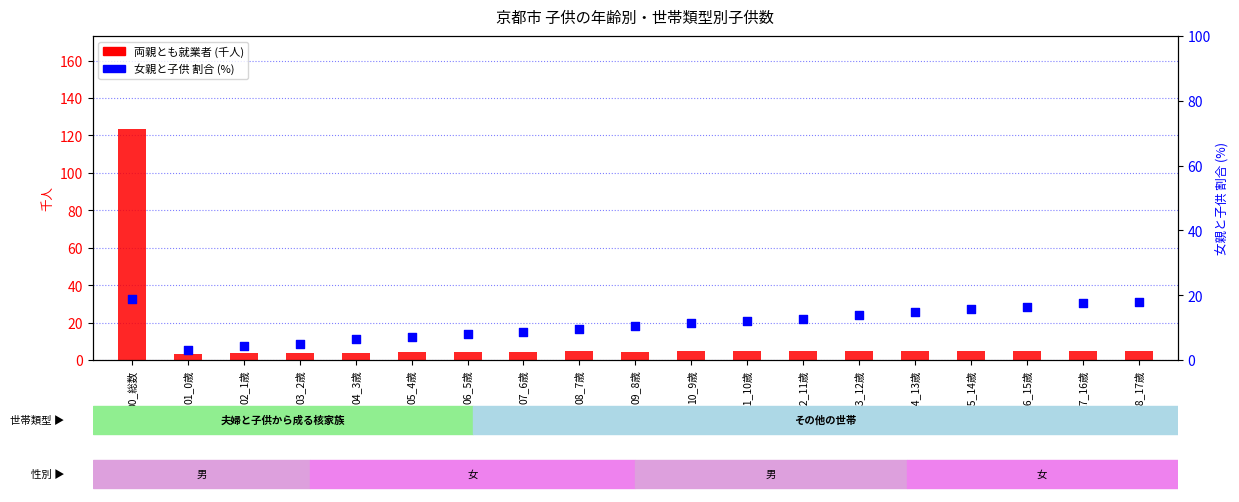

At which category is the sum across all series the highest?

00_総数